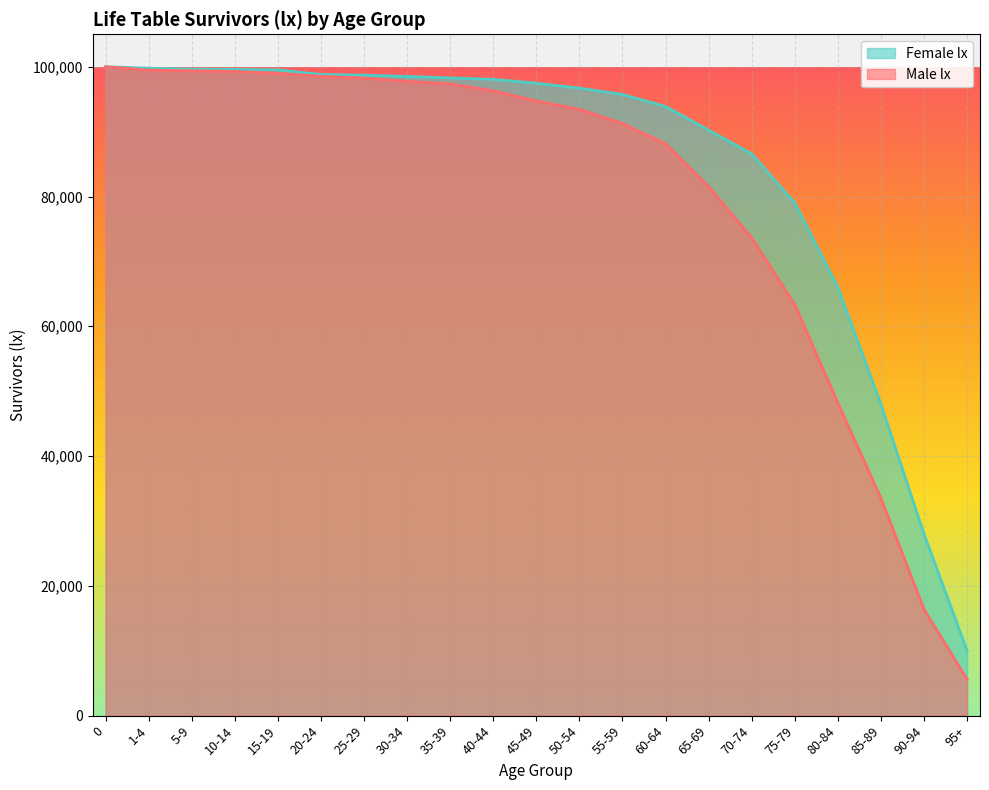

True or false: Male lx and Female lx cross at least once.

False